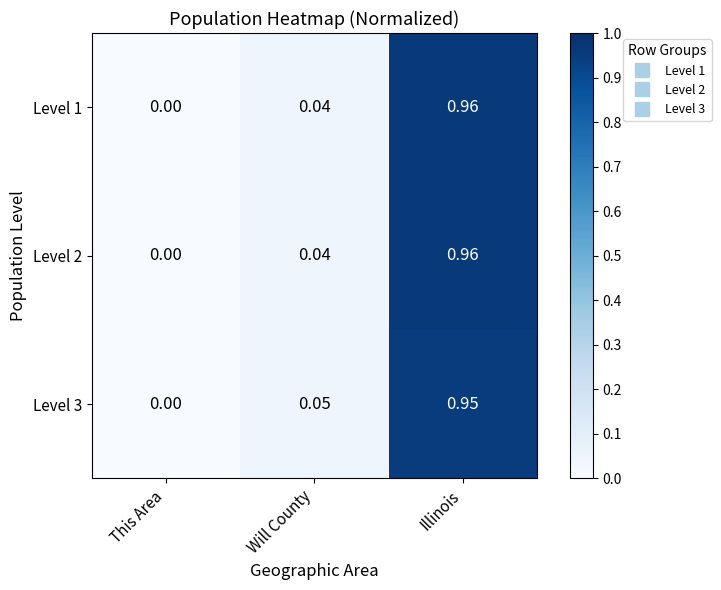

At which category is the sum across all series the highest?

Illinois